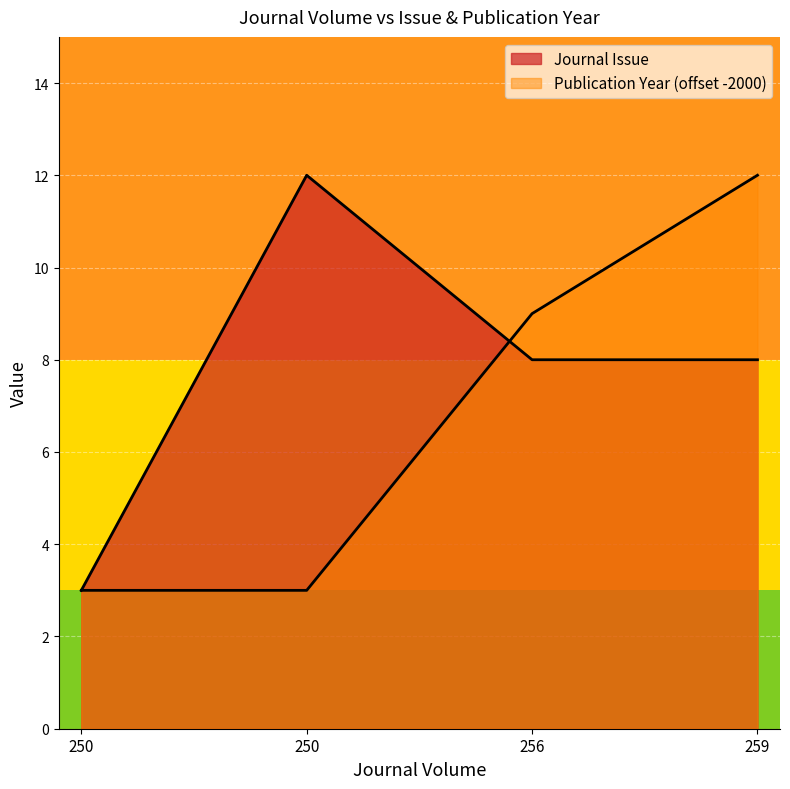

True or false: Publication Year and Journal Issue intersect in this chart.

True